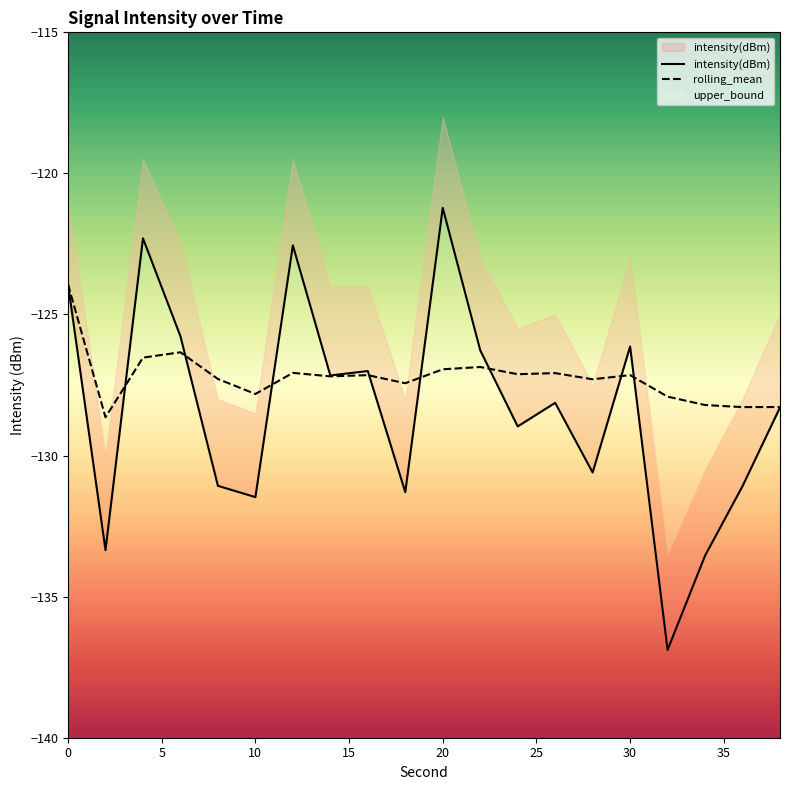

The intensity(dBm) series shows -187.2 at 34. True or false?

False